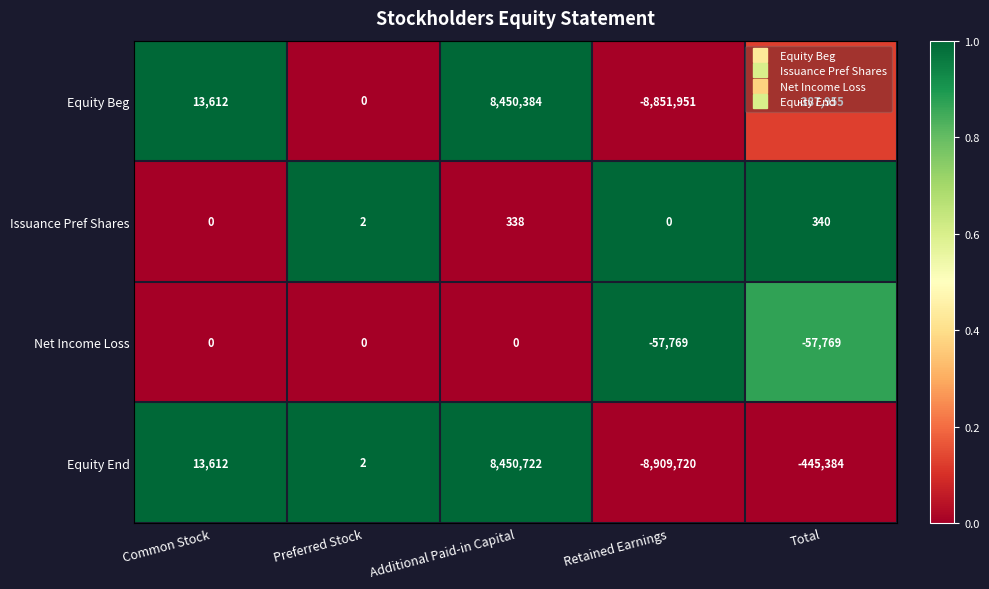

Which series has the largest total across all categories?

Issuance Pref Shares